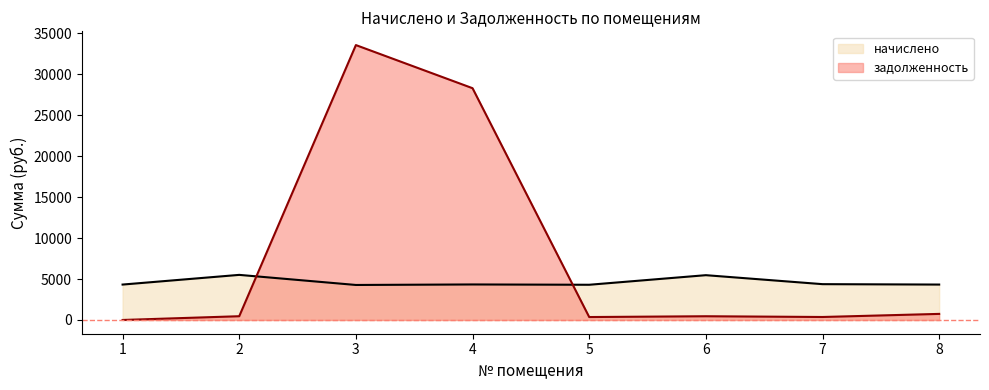

What is the average value of the задолженность series?

8025.7